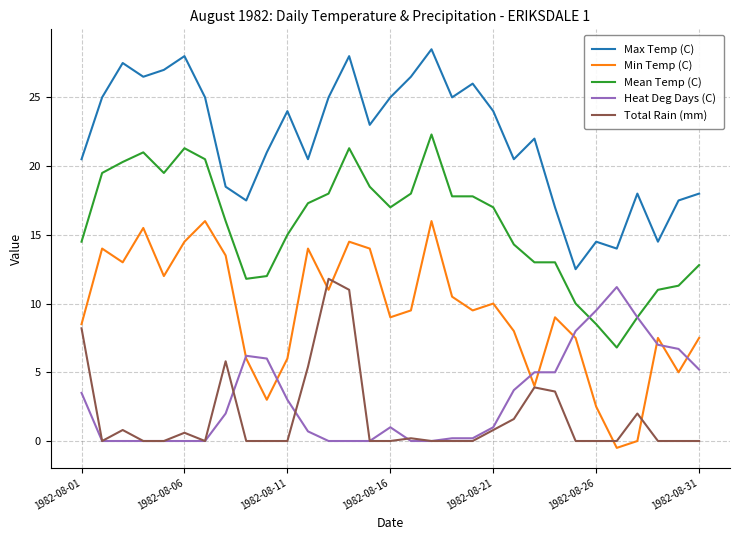

What are all the series names shown in the legend?

Max Temp (C), Min Temp (C), Mean Temp (C), Heat Deg Days (C), Total Rain (mm)